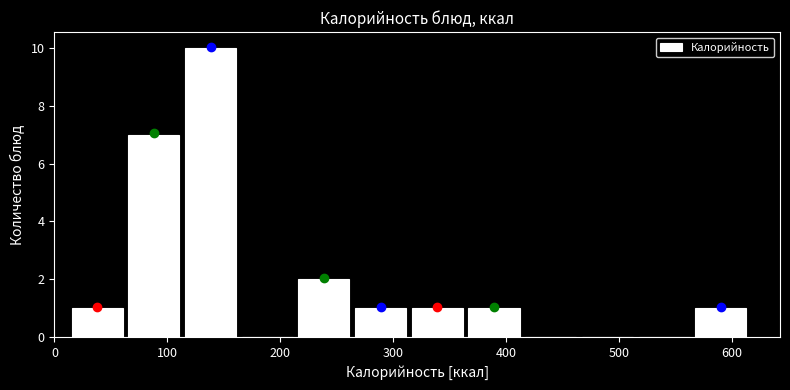

Reading left to right, list every bar in this chart as the range it spans on the x-axis followed by its height. Neither the bar edges nor the heights are printed on the chart, so give them approximately, as read against the axes.

10 to 60: 1
60 to 110: 7
110 to 160: 10
160 to 210: 0
210 to 260: 2
260 to 310: 1
310 to 360: 1
360 to 410: 1
410 to 460: 0
460 to 510: 0
510 to 560: 0
560 to 620: 1